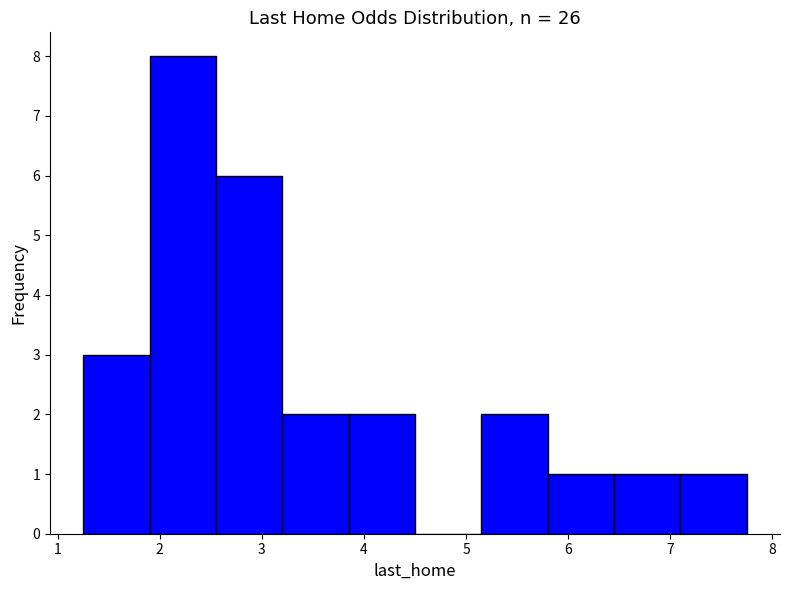

Reading left to right, transcribe this chart: for each bar, give the range it covers on the x-axis and its height. Neither the bar edges nor the heights are printed on the chart, so give them approximately, as read against the axes.

1.25 to 1.90: 3
1.90 to 2.55: 8
2.55 to 3.20: 6
3.20 to 3.85: 2
3.85 to 4.50: 2
4.50 to 5.15: 0
5.15 to 5.80: 2
5.80 to 6.45: 1
6.45 to 7.10: 1
7.10 to 7.75: 1